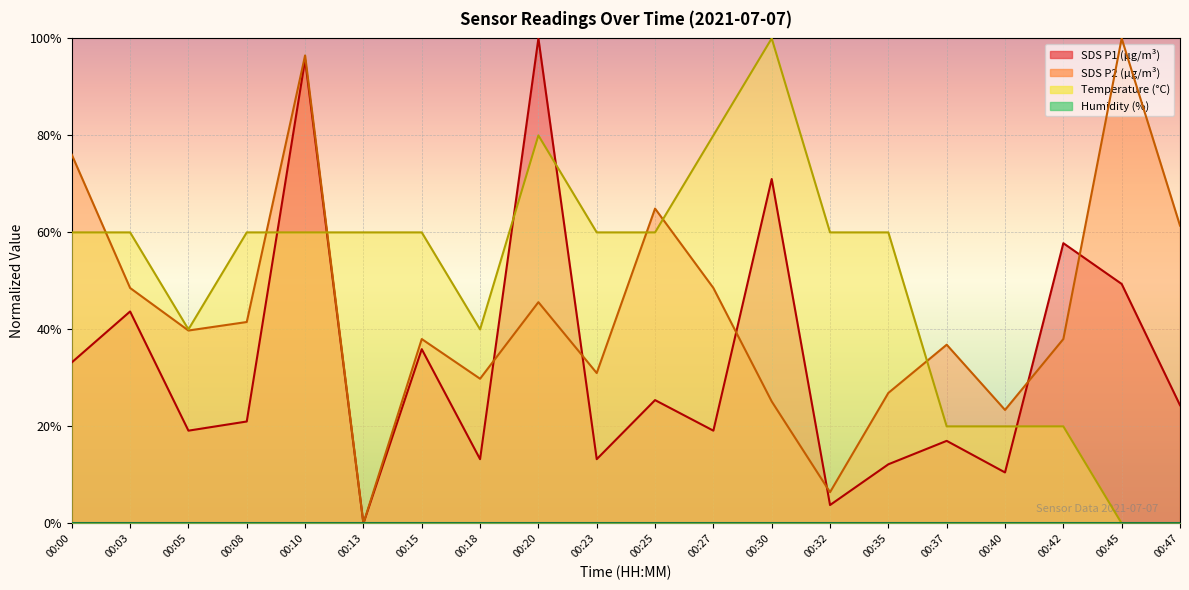

Rank the categories by SDS_P2 value from highest to lowest.

00:45, 00:10, 00:00, 00:25, 00:47, 00:03, 00:27, 00:20, 00:08, 00:05, 00:15, 00:42, 00:37, 00:23, 00:18, 00:35, 00:30, 00:40, 00:32, 00:13